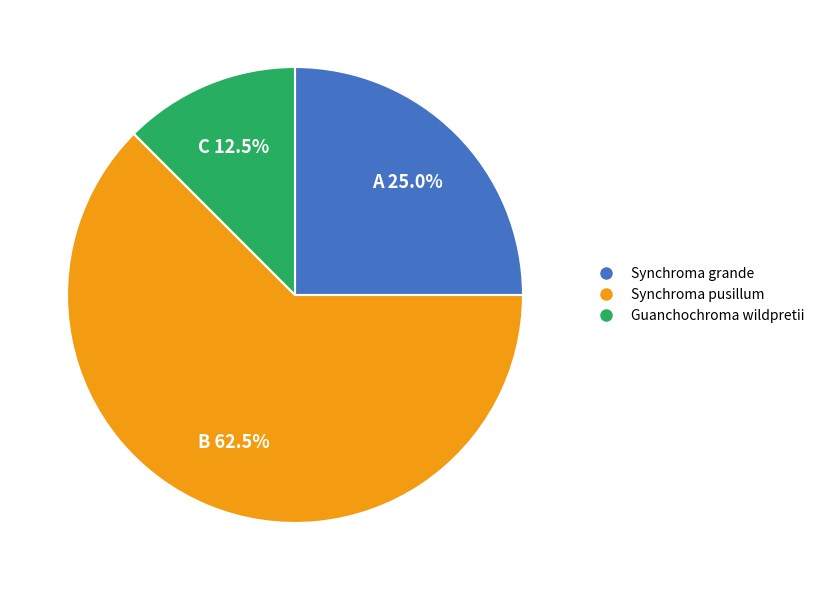

Is there any slice that represents more than half of the pie?

Yes